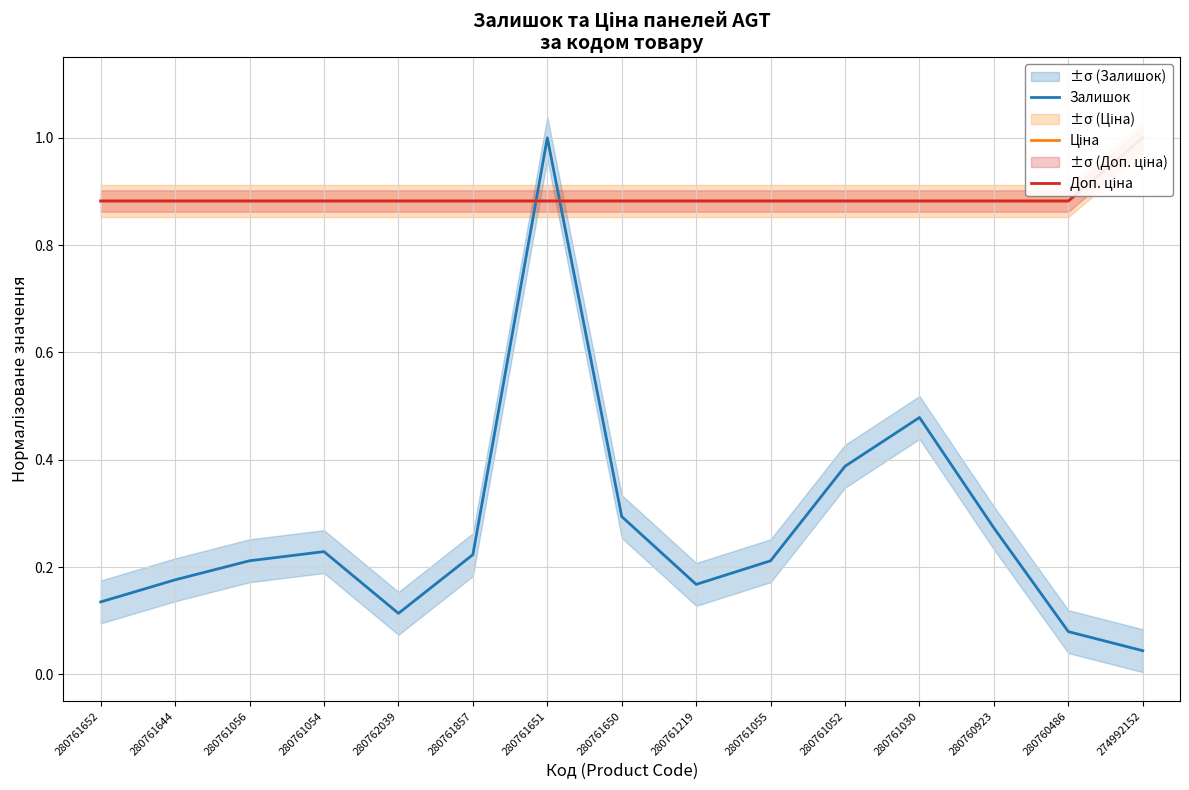

Rank the categories by Ціна value from lowest to highest.

280761652, 280761644, 280761056, 280761054, 280762039, 280761857, 280761651, 280761650, 280761219, 280761055, 280761052, 280761030, 280760923, 280760486, 274992152